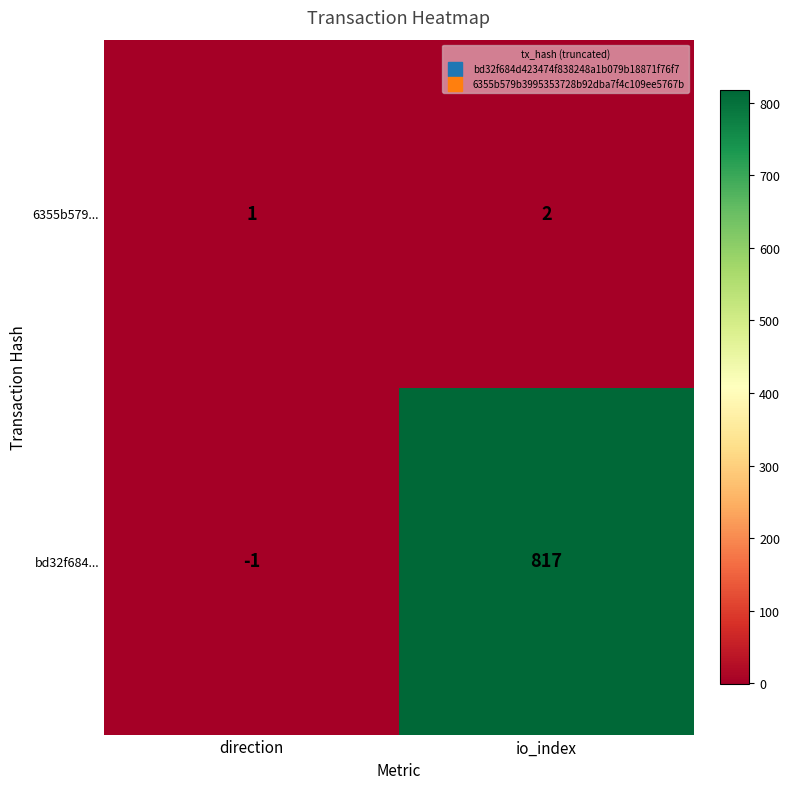

Which series has the largest range (max minus min)?

bd32f684...